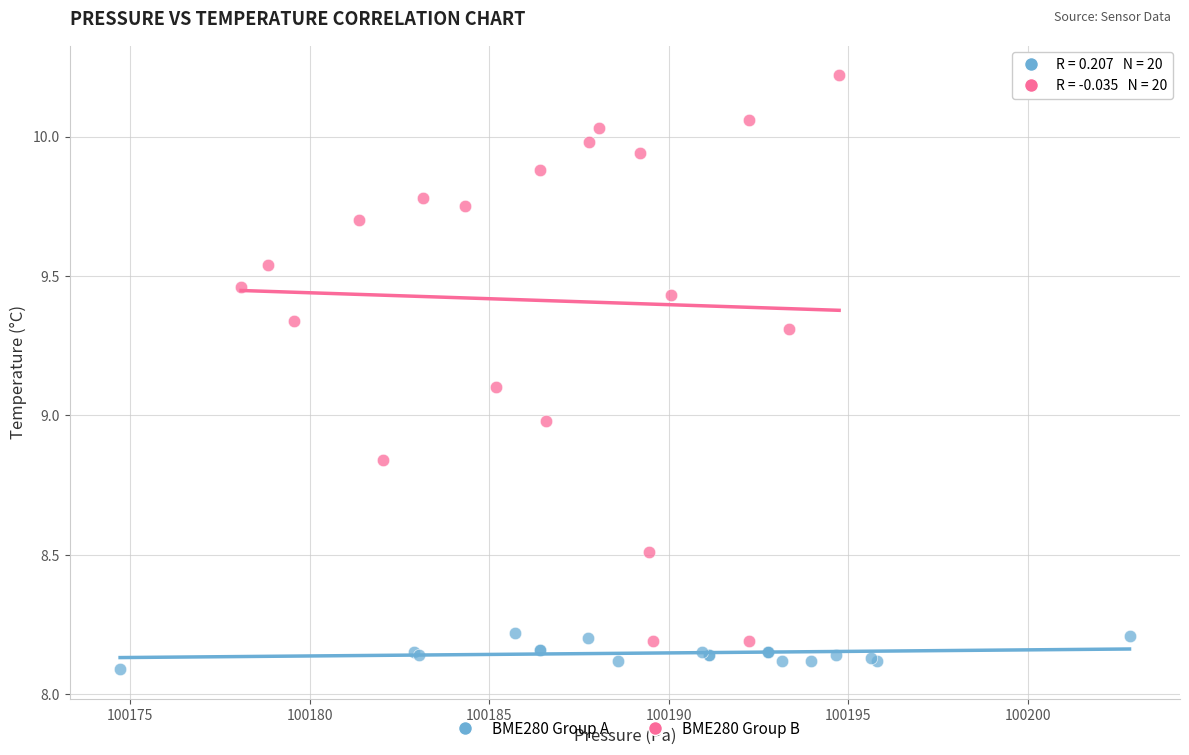

Which series has the largest Y range (max minus min)?

BME280 Group B